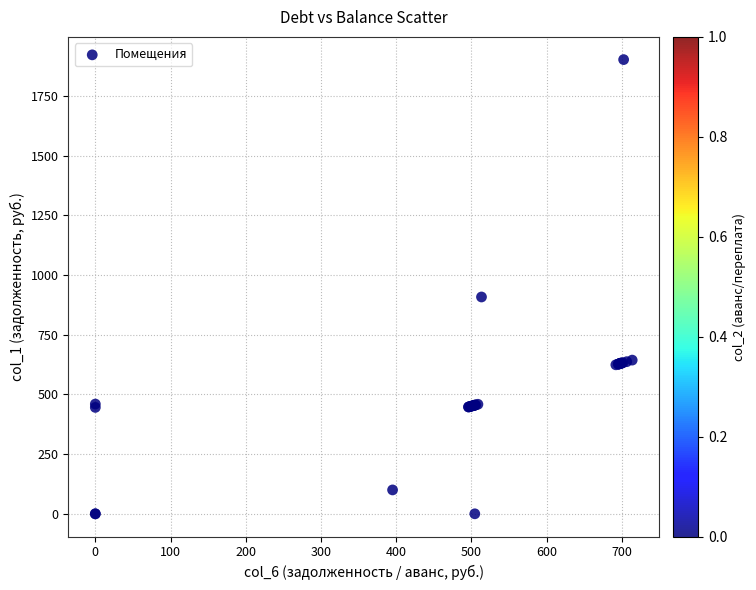

What Y value in the scatter plot is closest to 950?

907.8